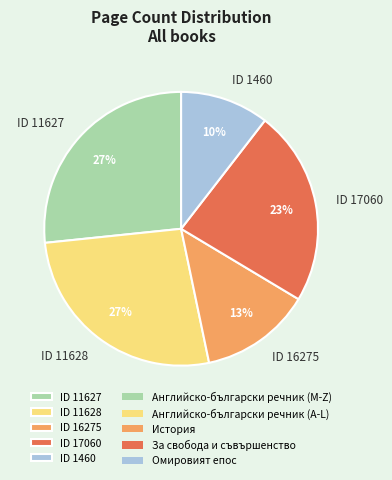

To the nearest percent, what is the difference between the ID 16275 and ID 17060 slice percentages?

10%